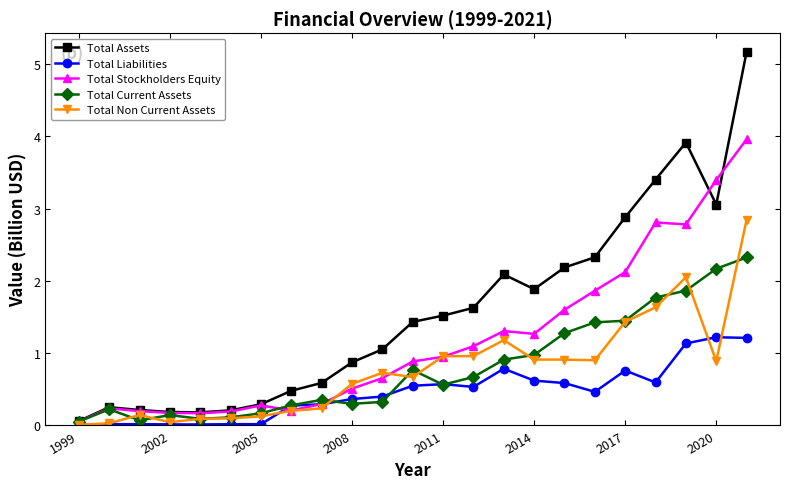

Rank the series by their maximum value, from lowest to highest.

Total Liabilities, Total Current Assets, Total Non Current Assets, Total Stockholders Equity, Total Assets